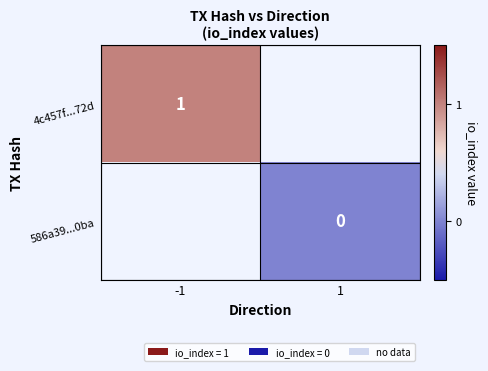

Is the value of 586a39...0ba at 1 greater than the value of 4c457f...72d at -1?

No